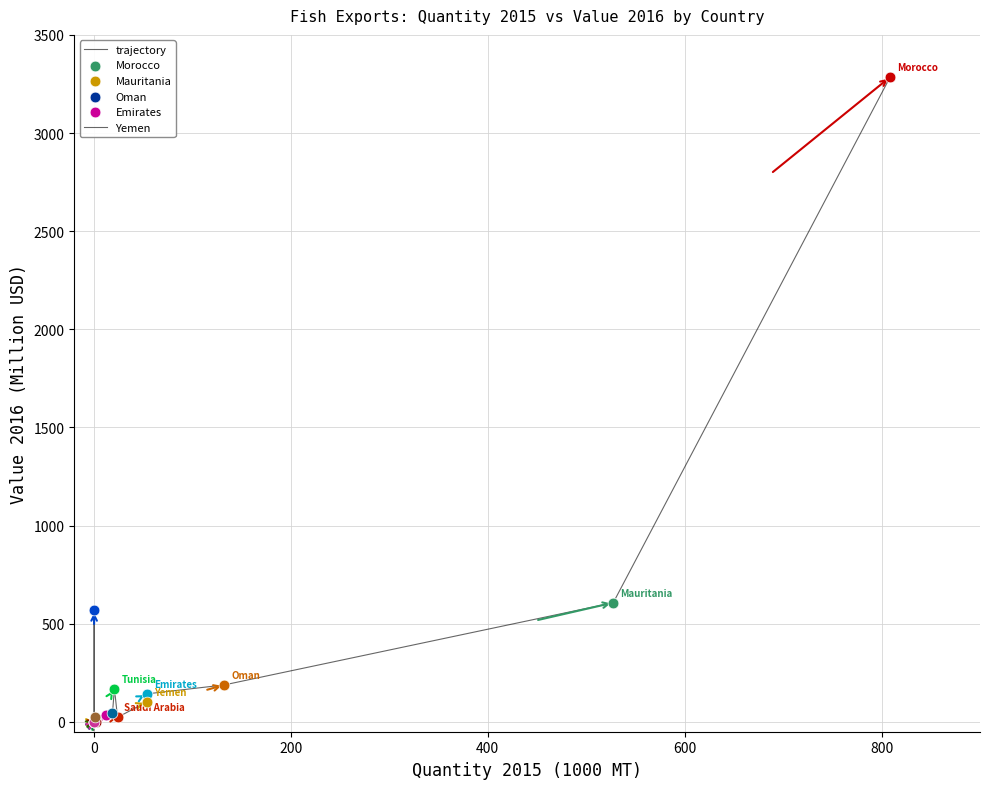

What is the maximum value shown in the chart?

3285.3